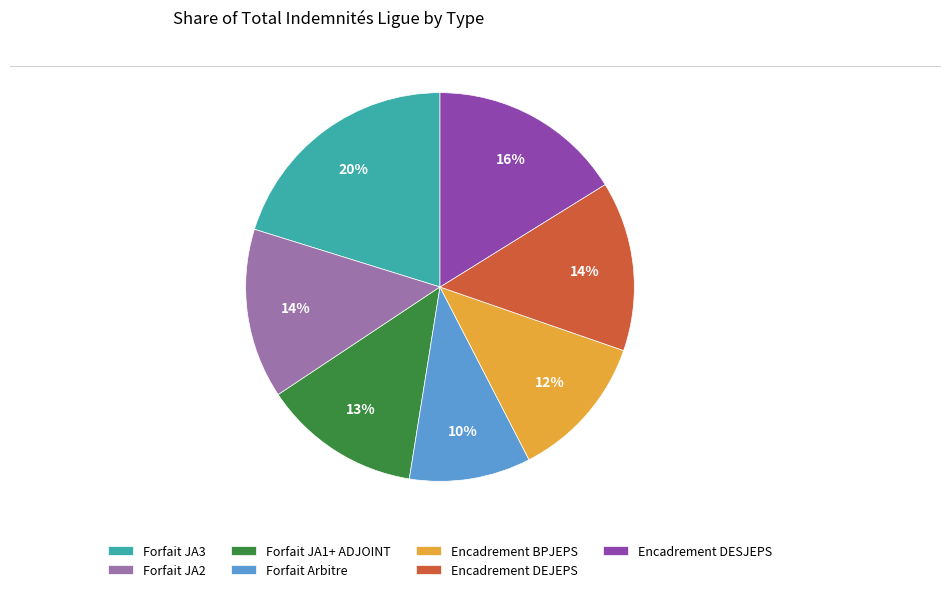

True or false: Encadrement BPJEPS accounts for 25% of the total.

False